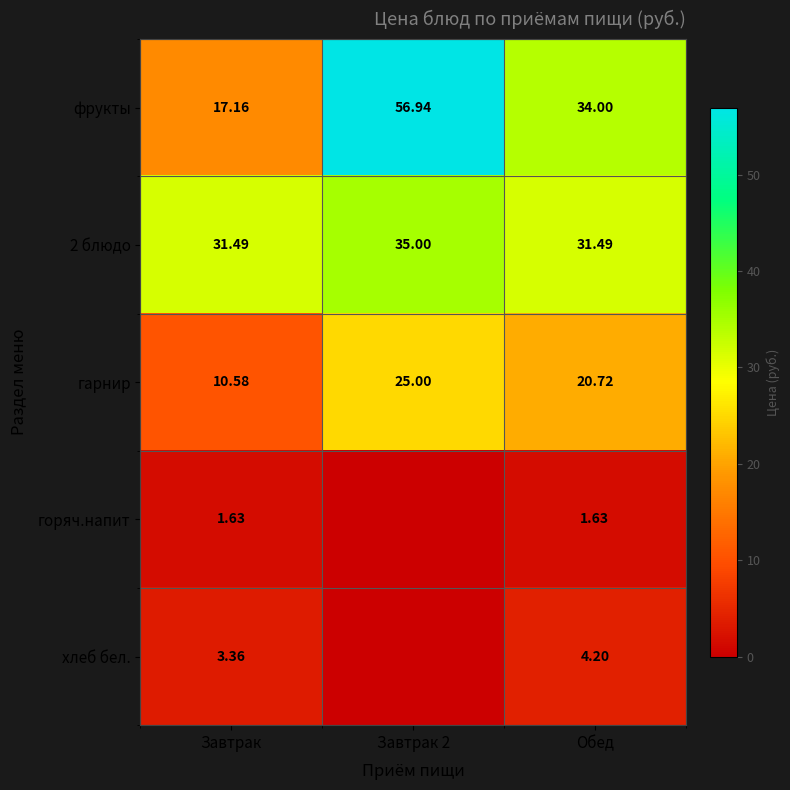

Is the value of горяч.напит at Обед greater than the value of фрукты at Завтрак 2?

No